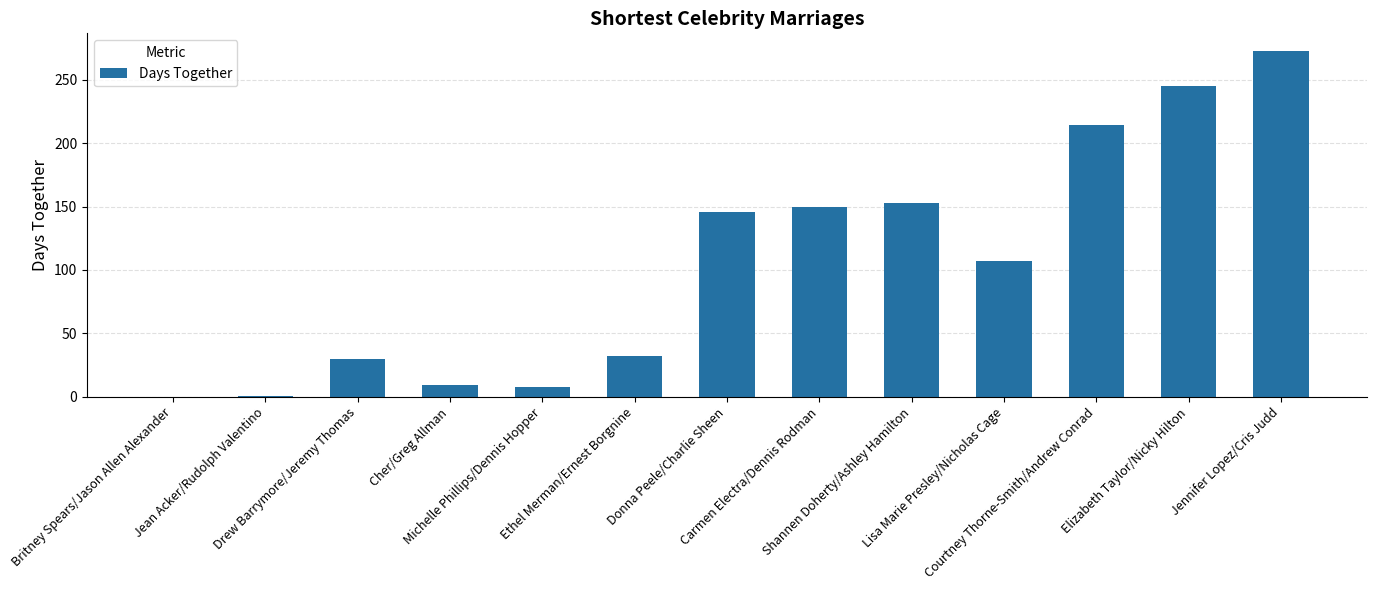

What is the greatest value displayed?

273.0